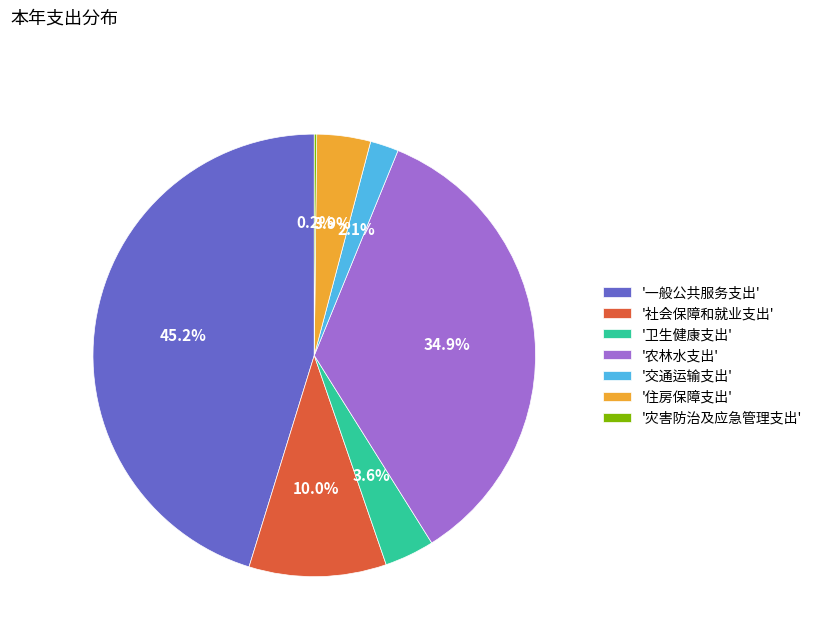

To the nearest percent, what is the difference between the largest and smallest slice percentages?

45%